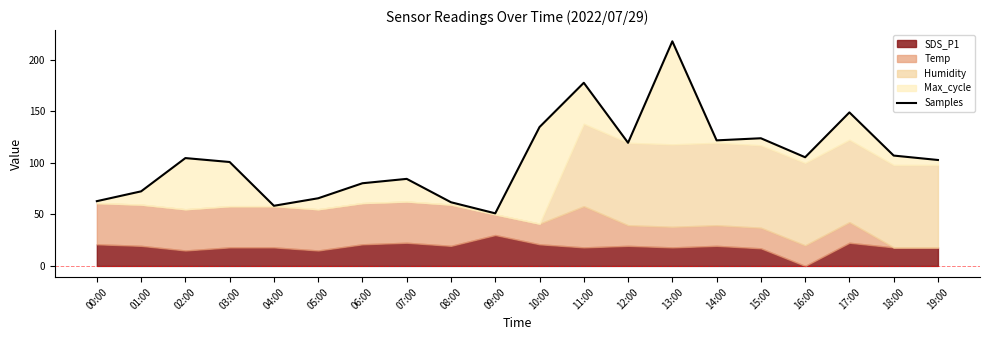

At which label does the data first exceed 104?

02:00